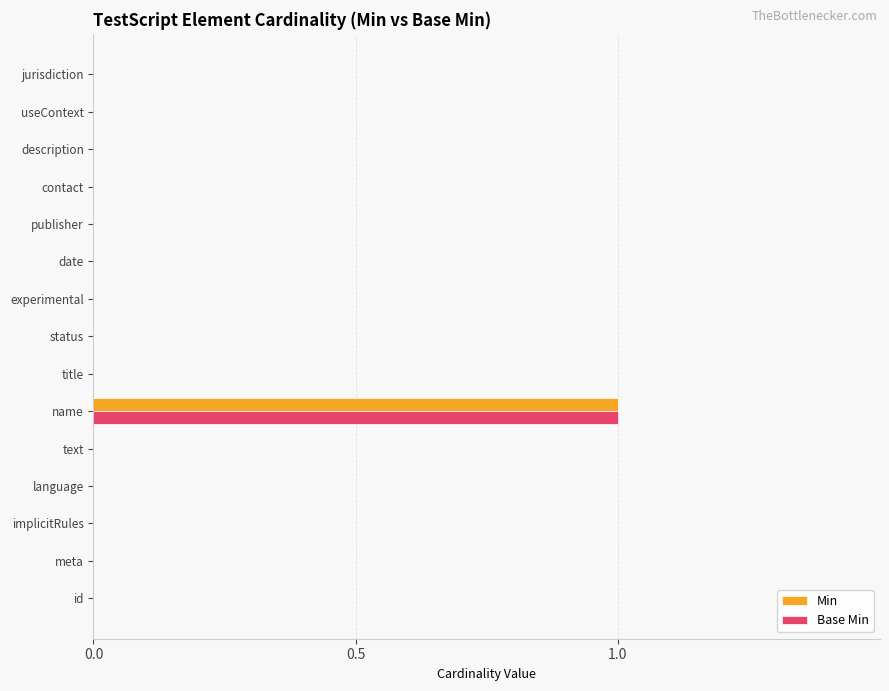

Is it true that Min equals 0 at status?

True